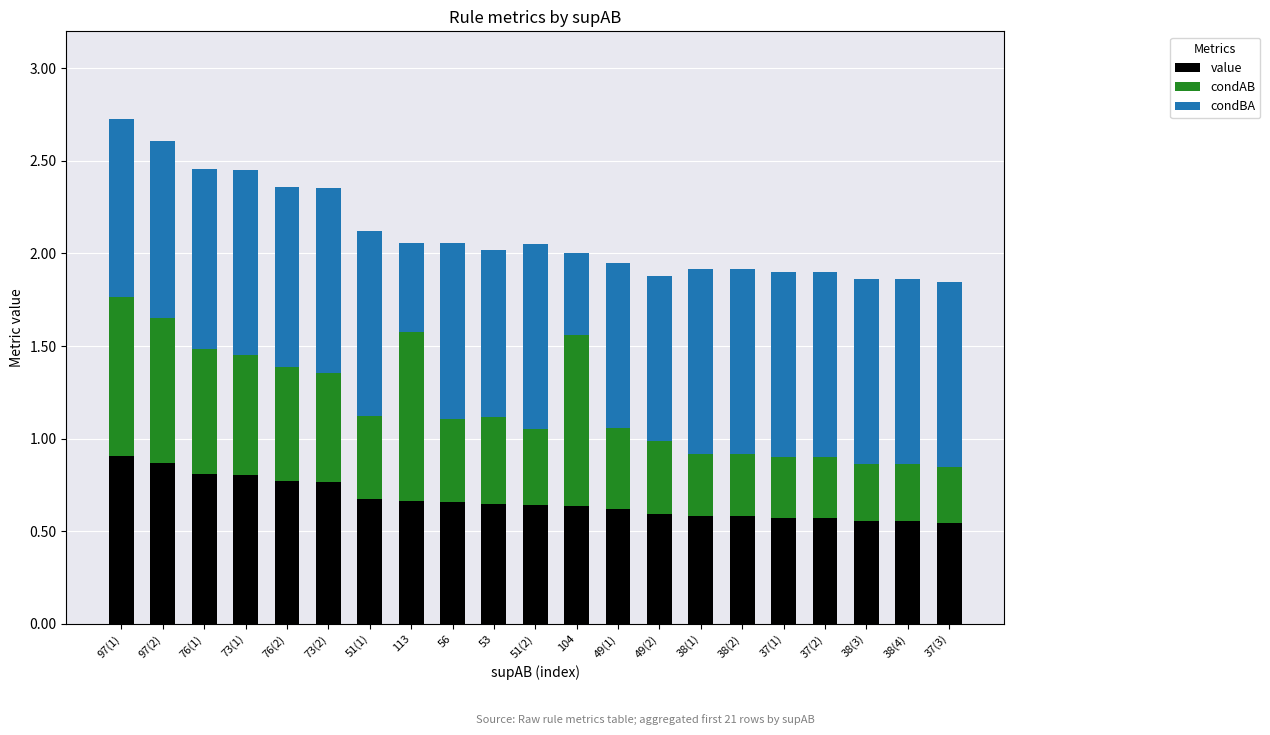

Are the bars grouped side by side (vs. stacked)?

No